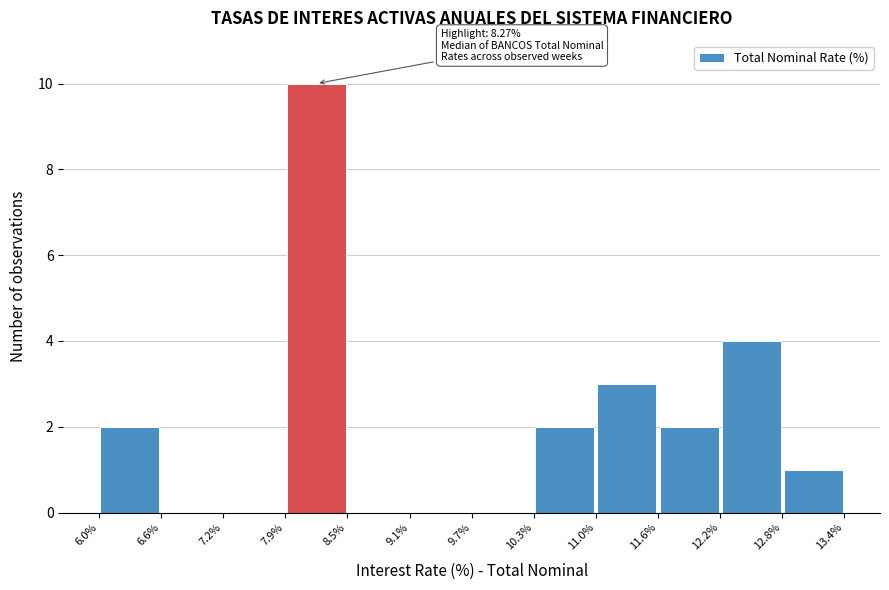

Which range on the x-axis has the tallest bar?

7.9% to 8.5%